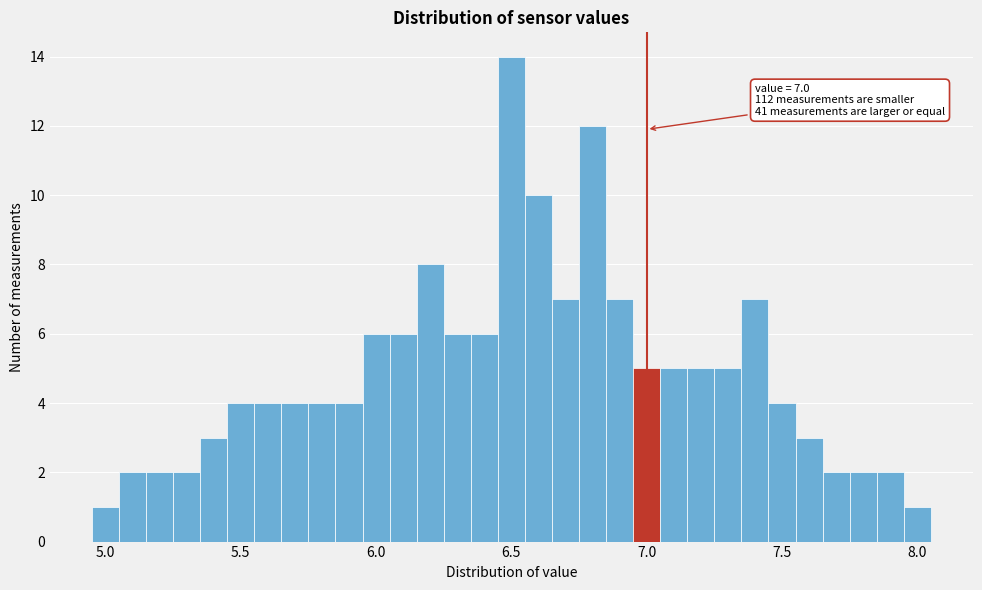

Read against the x-axis, roughly where is the centre of the tallest bar?

6.50